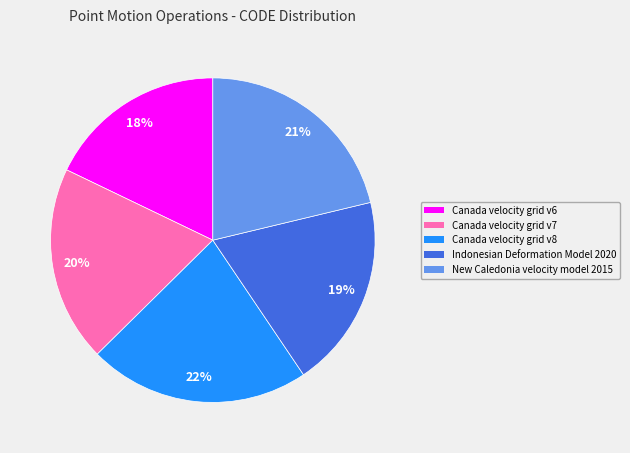

What is the smallest slice in the pie chart?

Canada velocity grid v6